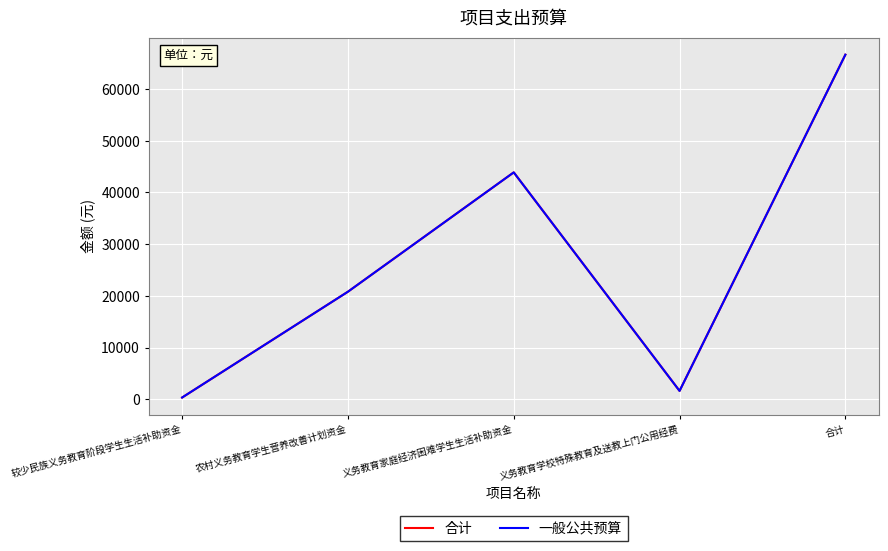

What is the difference between the second highest and second lowest values in the 合计 series?

42255